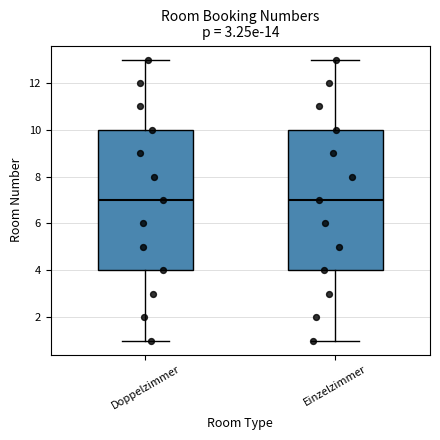

Where does the median line of the box for Einzelzimmer sit on the y-axis? The values are not printed on the chart, so give them approximately, as read against the axis.

7